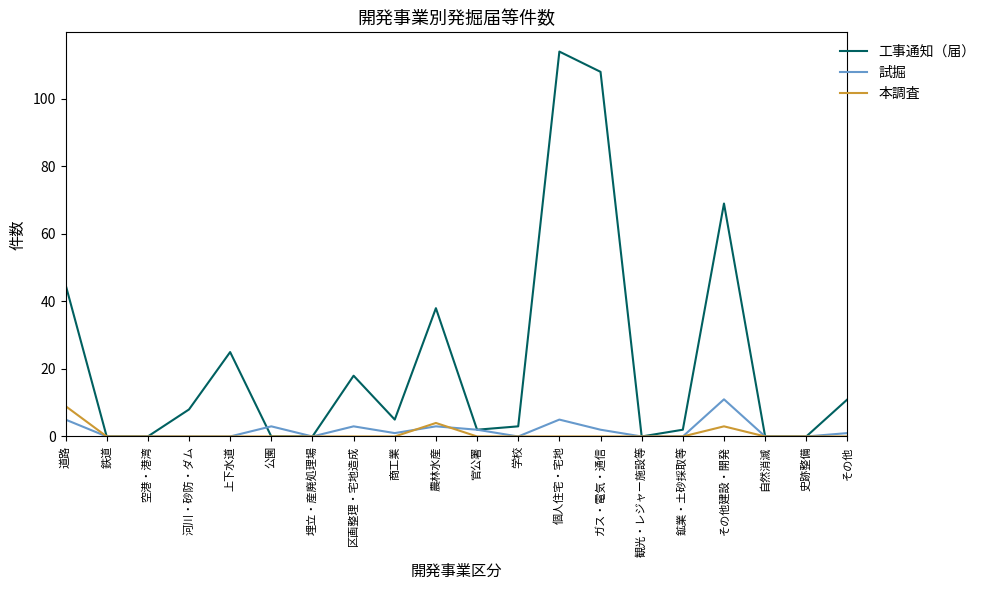

What position from the left is 公園?

6